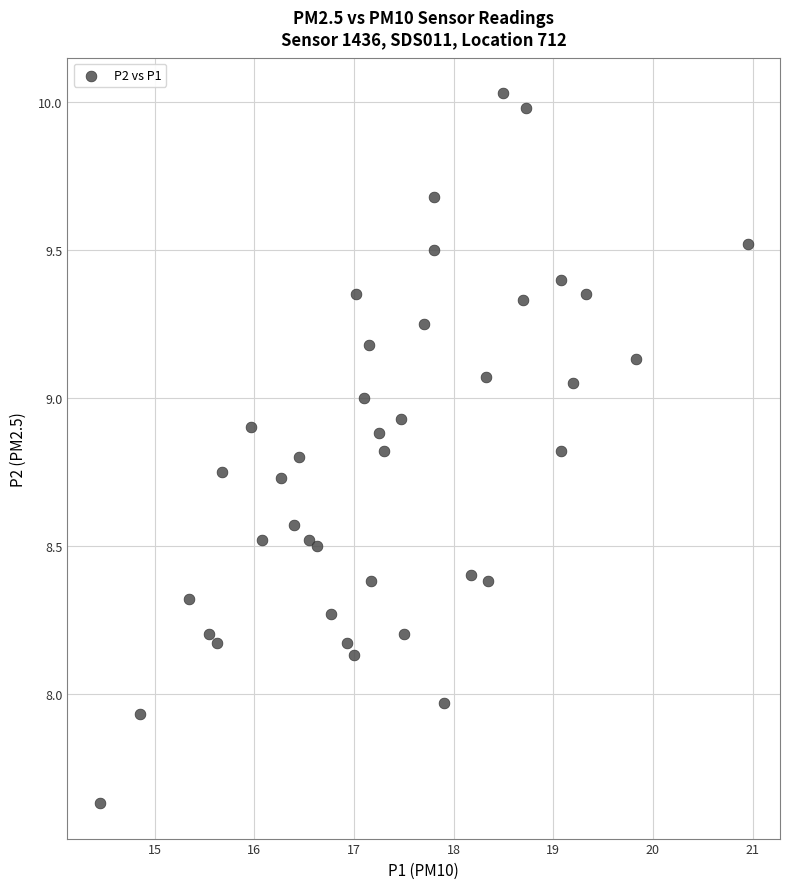

What is the range of Y values (max minus min)?

2.4